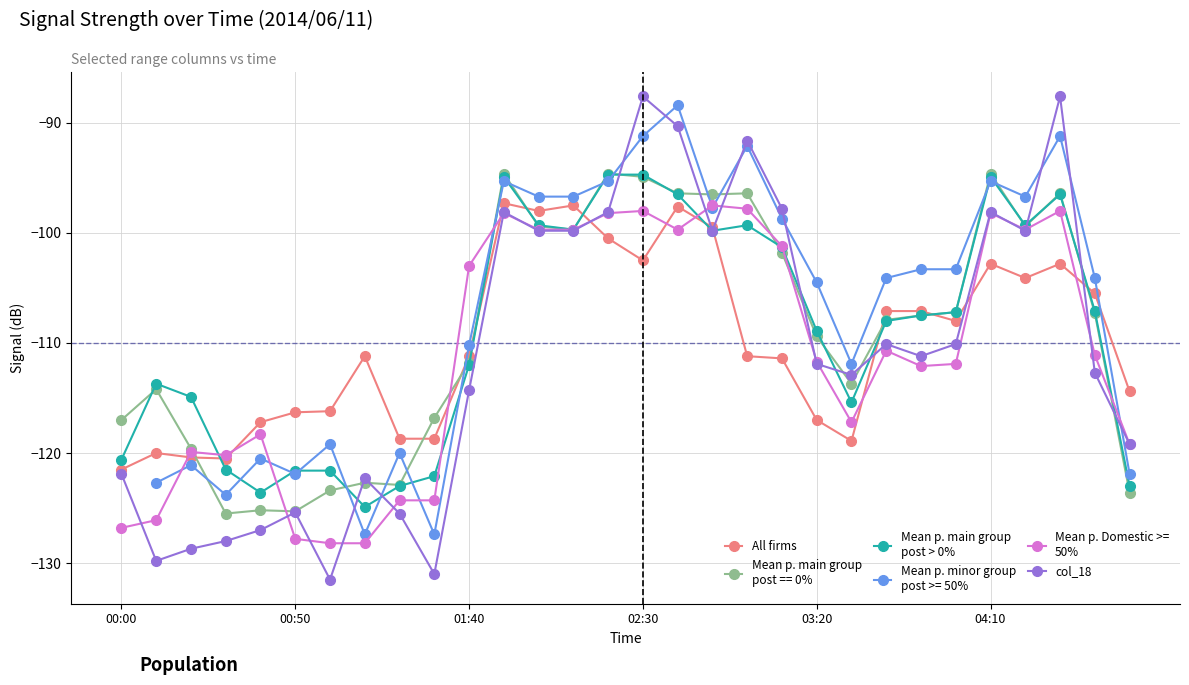

Where is Mean p. main group
post > 0% nearest to the value -109?

03:20